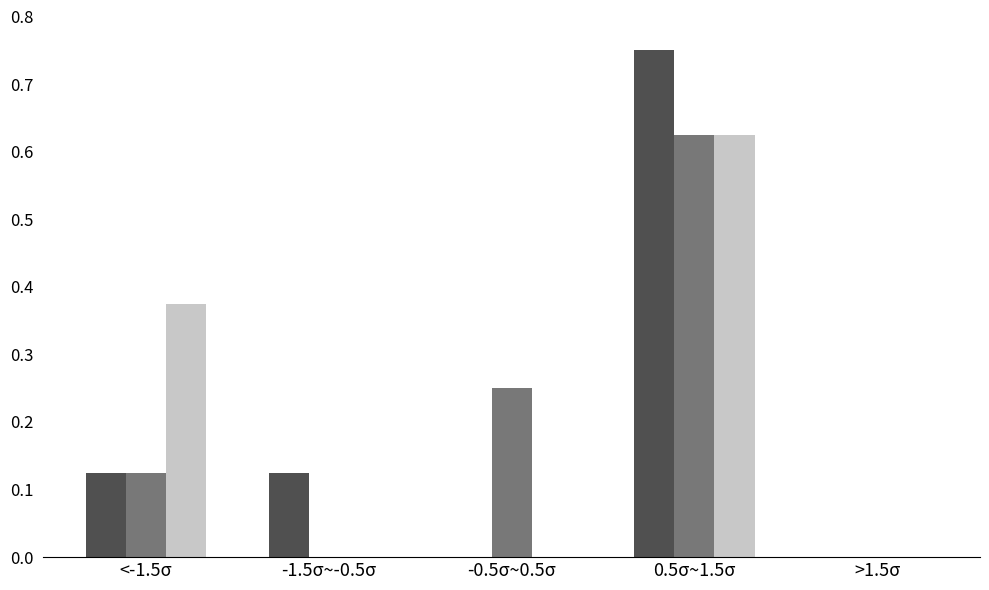

Which category has the highest value across all series?

0.5σ~1.5σ